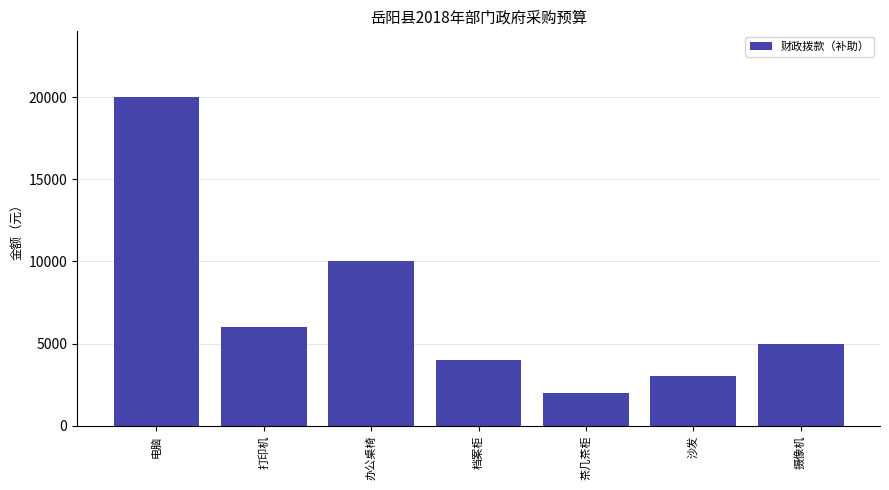

At which label does the data first exceed 5000?

电脑